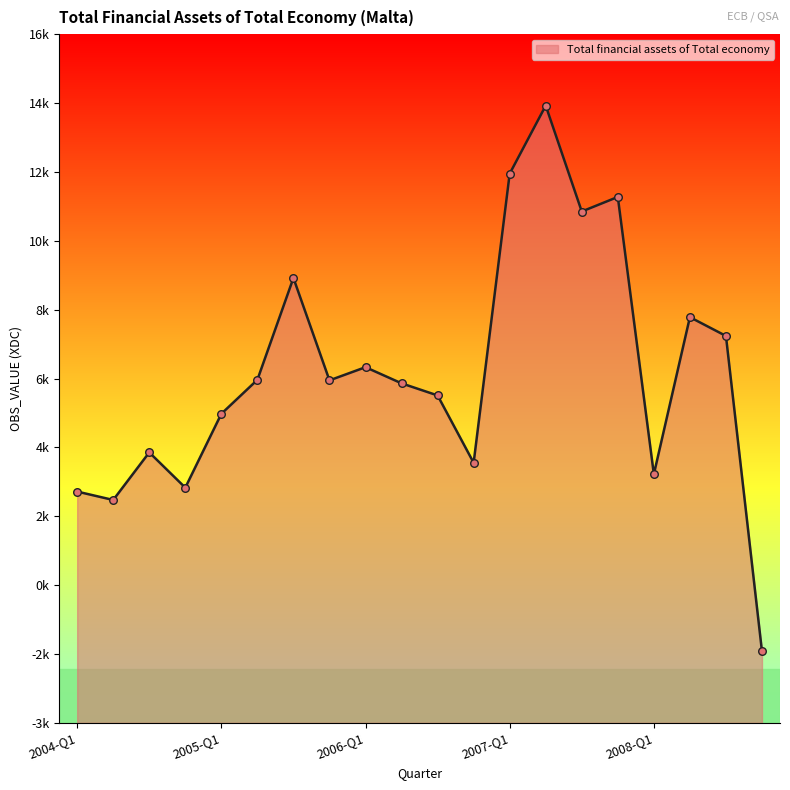

What is the change in value from 2006-Q4 to 2007-Q3?

+7034.1